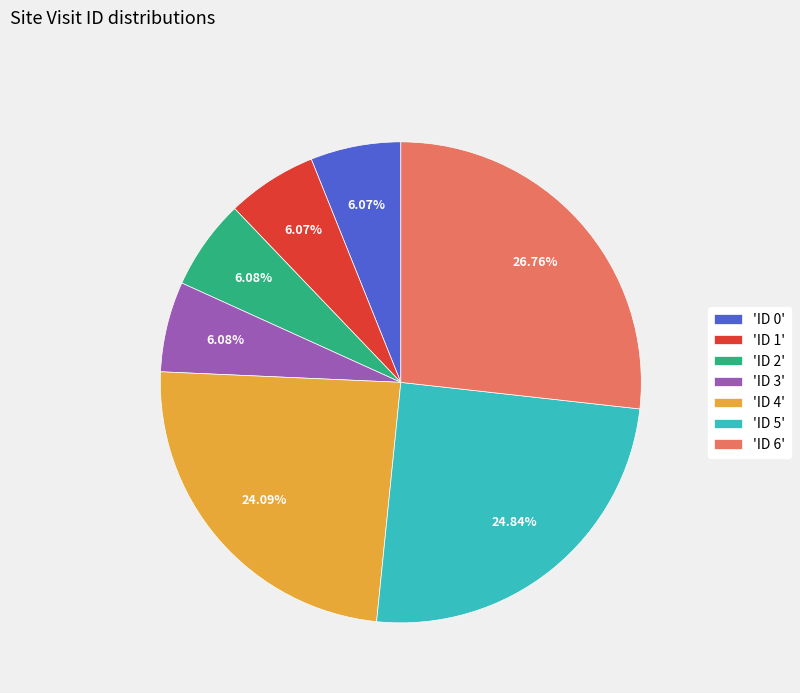

Is there a majority slice in this chart?

No